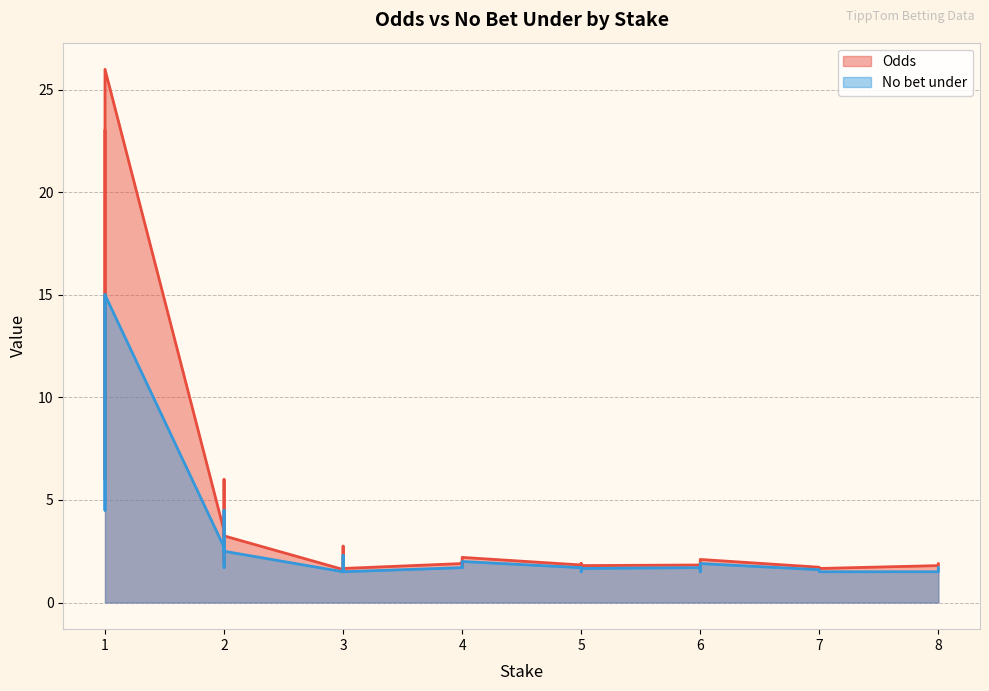

What is the total value across all series at 7?

3.2